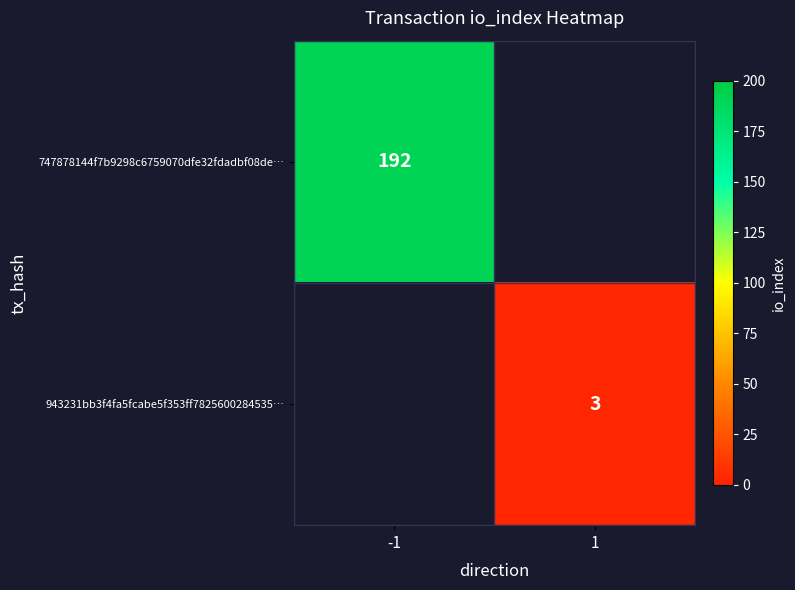

Count the number of data series in this chart.

2